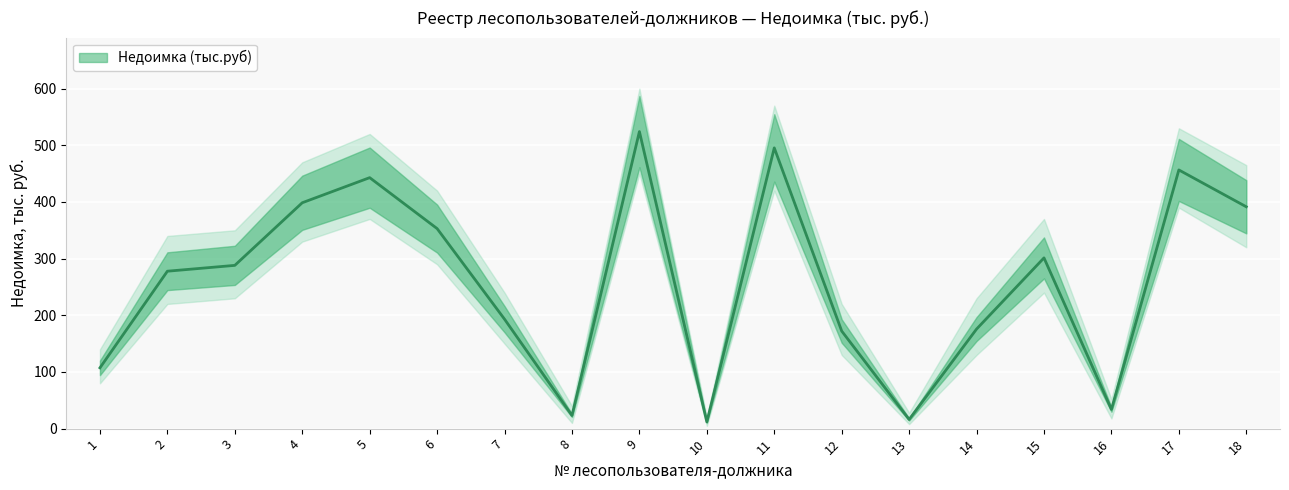

At which category does the chart reach its minimum across all series?

10